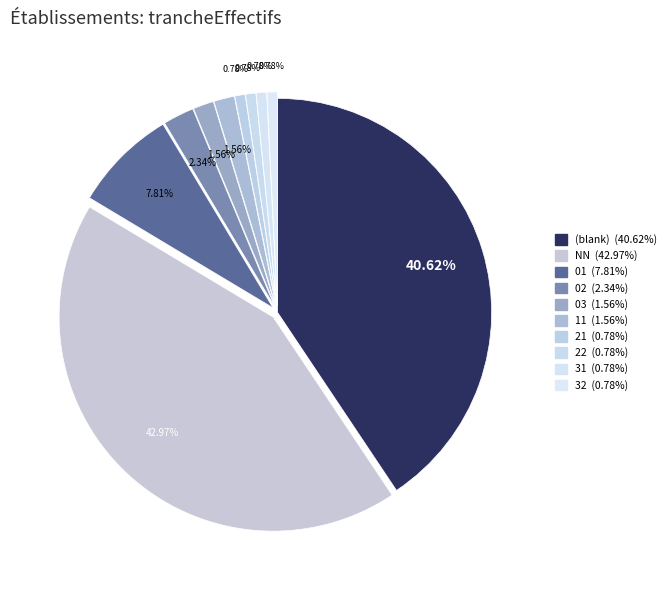

How many slices are in this pie chart?

10